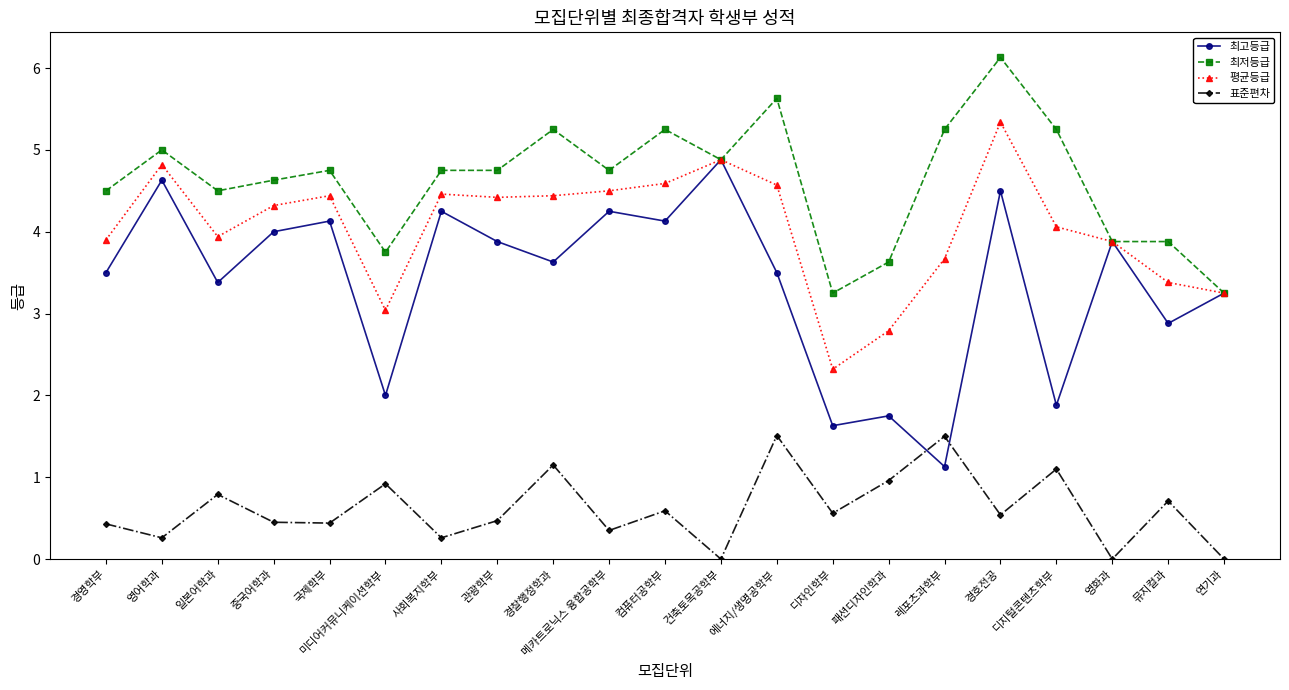

What is the spread (max minus min) of values at 레포츠과학부?

4.1